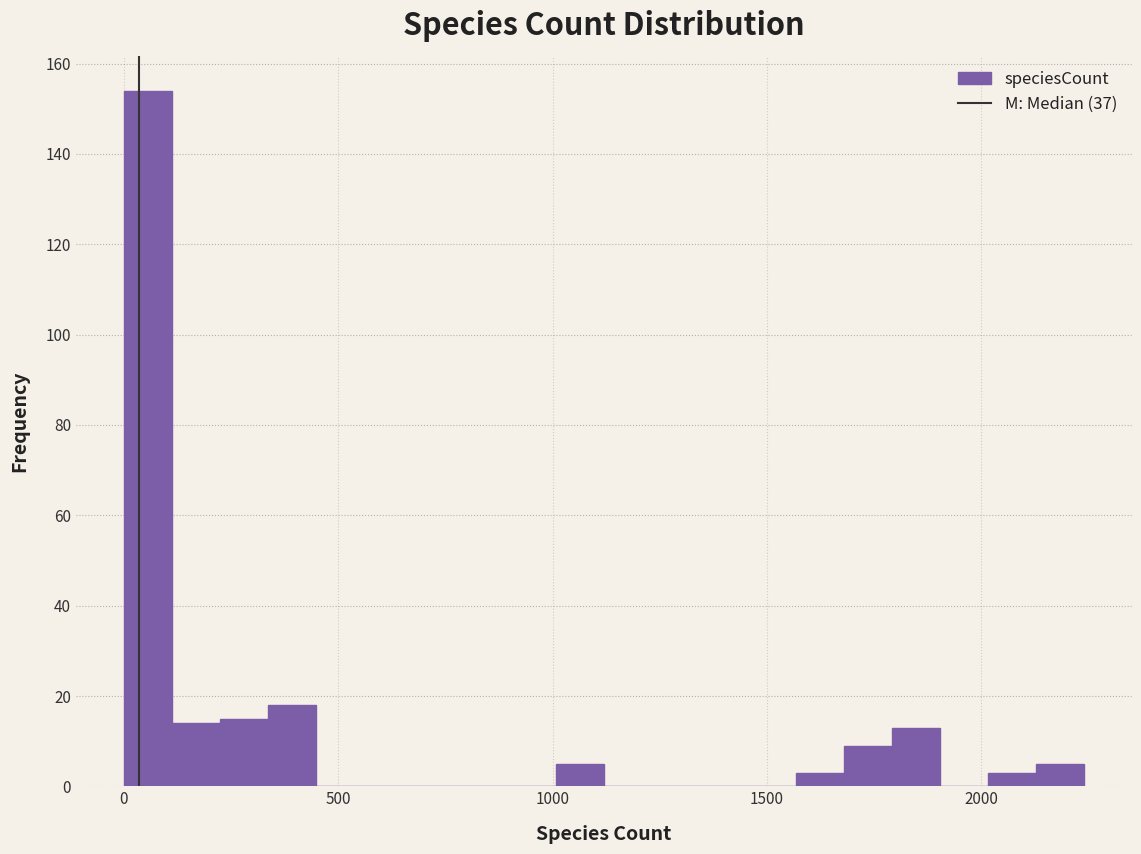

Around what value on the x-axis is the tallest bar? Give the approximate position of its centre, as read against the axis.

50